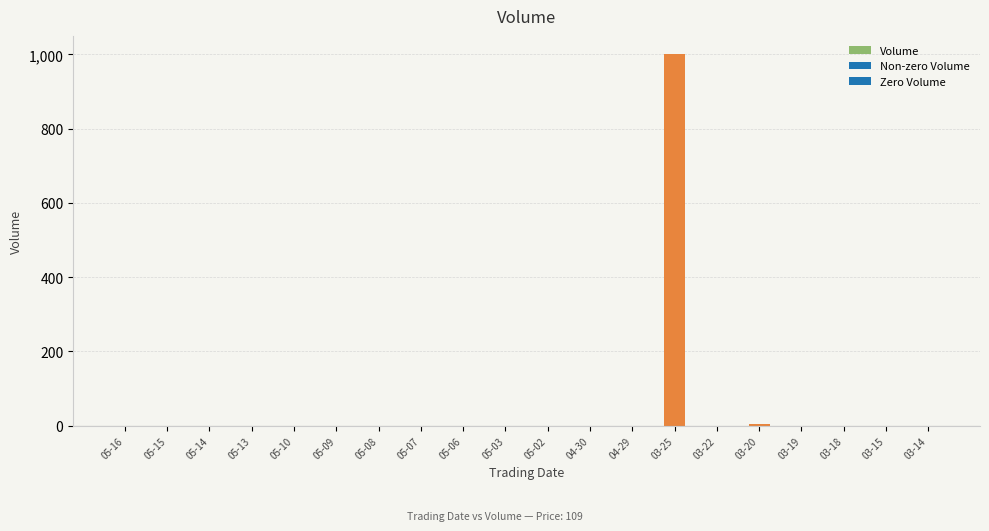

Reading left to right, extract all data points from this chart.

05-16=0	05-15=0	05-14=0	05-13=0	05-10=0	05-09=0	05-08=0	05-07=0	05-06=0	05-03=0	05-02=0	04-30=0	04-29=0	03-25=1000	03-22=0	03-20=5	03-19=0	03-18=0	03-15=0	03-14=0